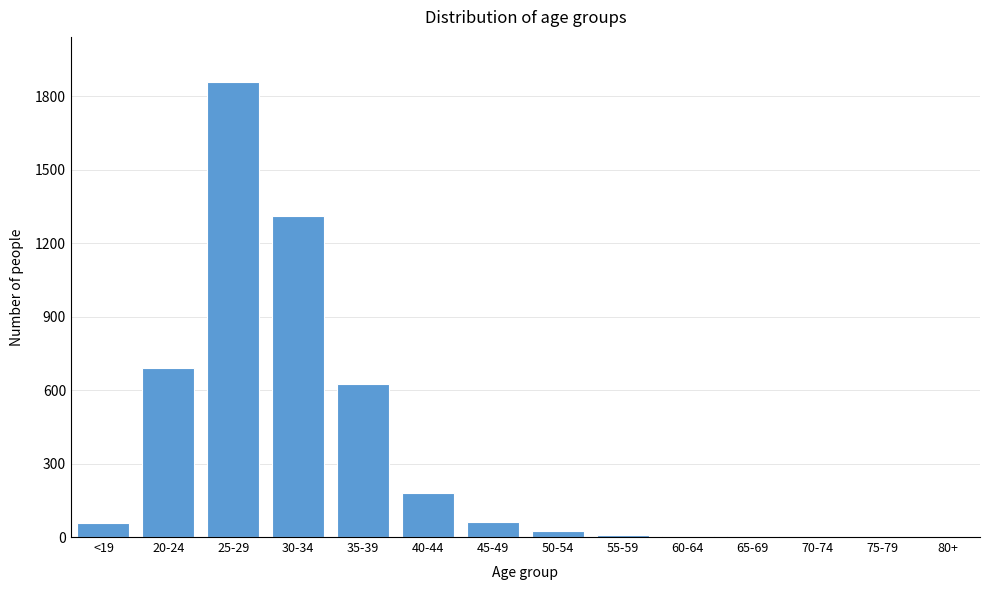

The value at 70-74 is 0. True or false?

True